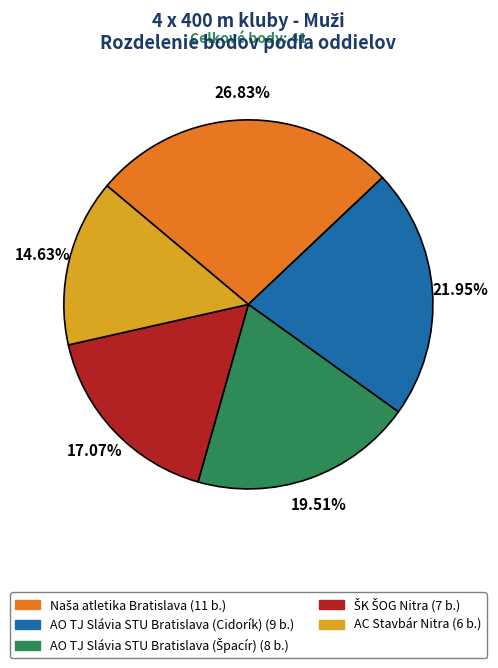

Combined, what portion of the pie is AC Stavbár Nitra and AO TJ Slávia STU Bratislava (Cidorík)?

36.6%